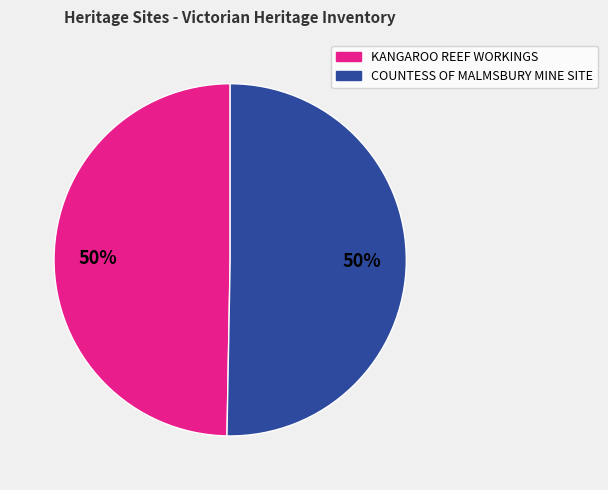

Approximately how many times larger is the value at COUNTESS OF MALMSBURY MINE SITE compared to KANGAROO REEF WORKINGS?

1.0